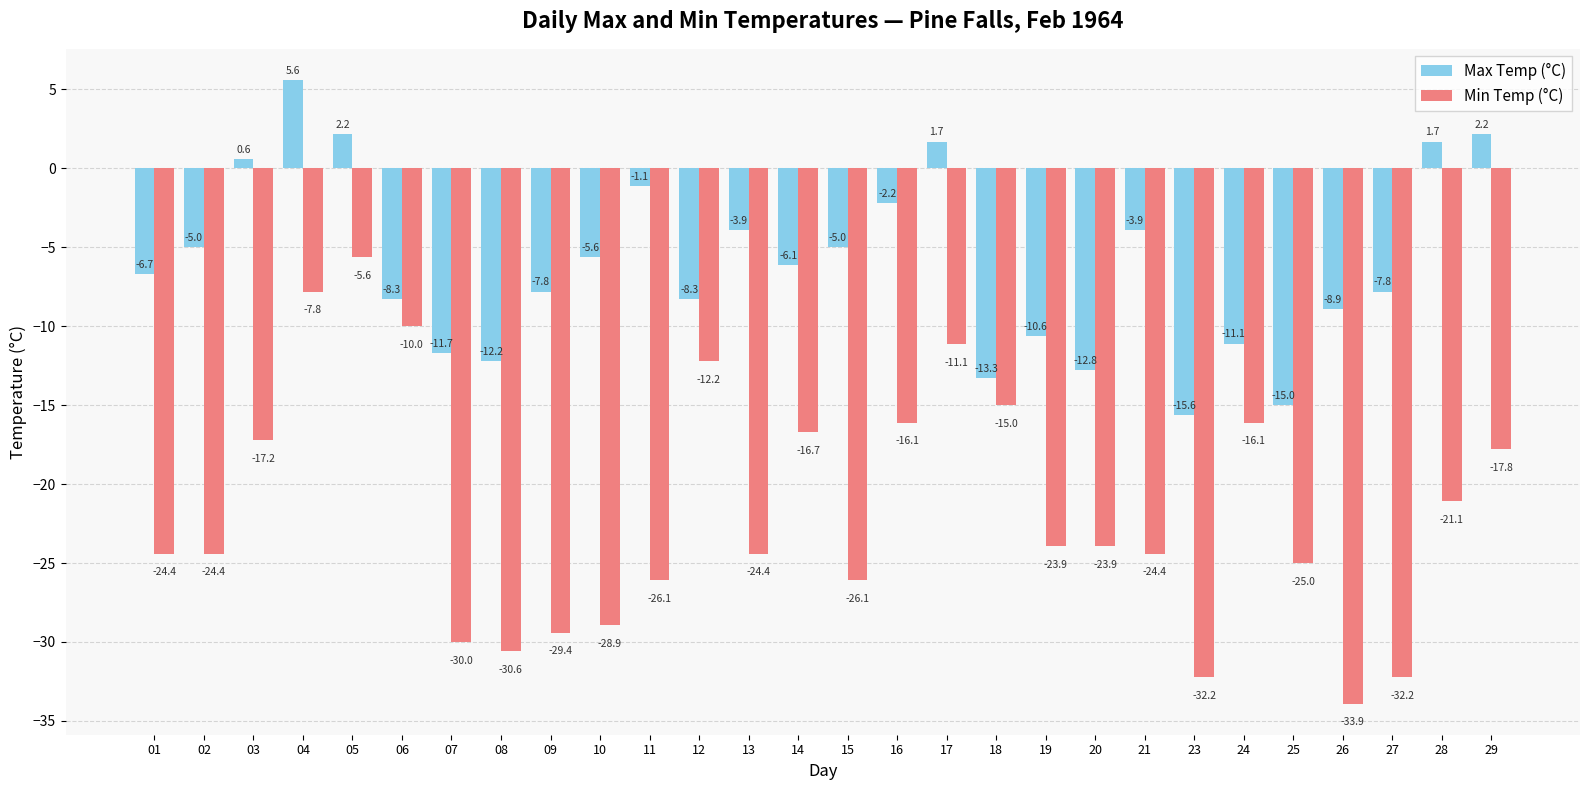

True or false: Min Temp (°C) has a value of -24.4 at 01.

True